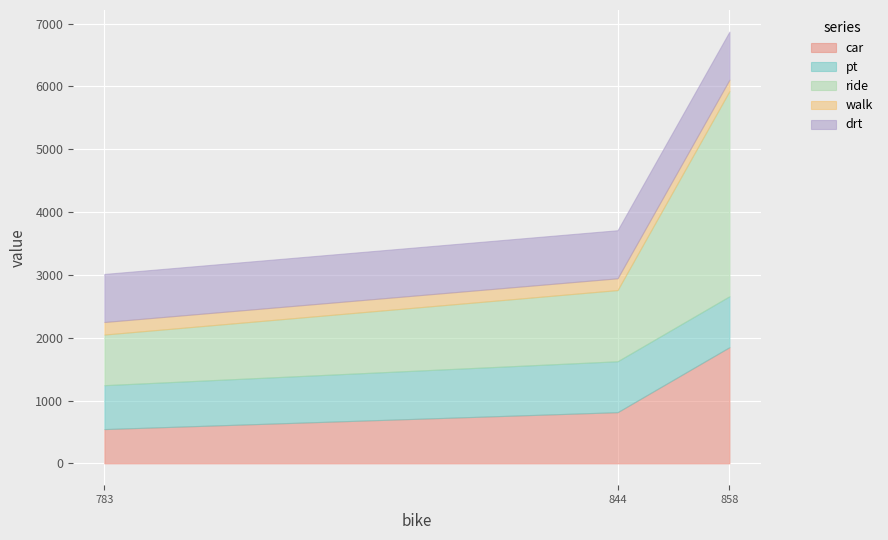

The value of ride at network is 5715.2. True or false?

False